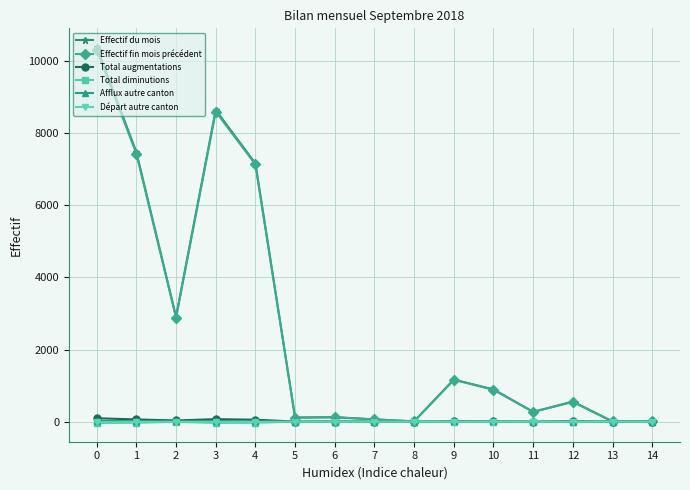

True or false: Total augmentations has more than 0 interior local peaks.

True